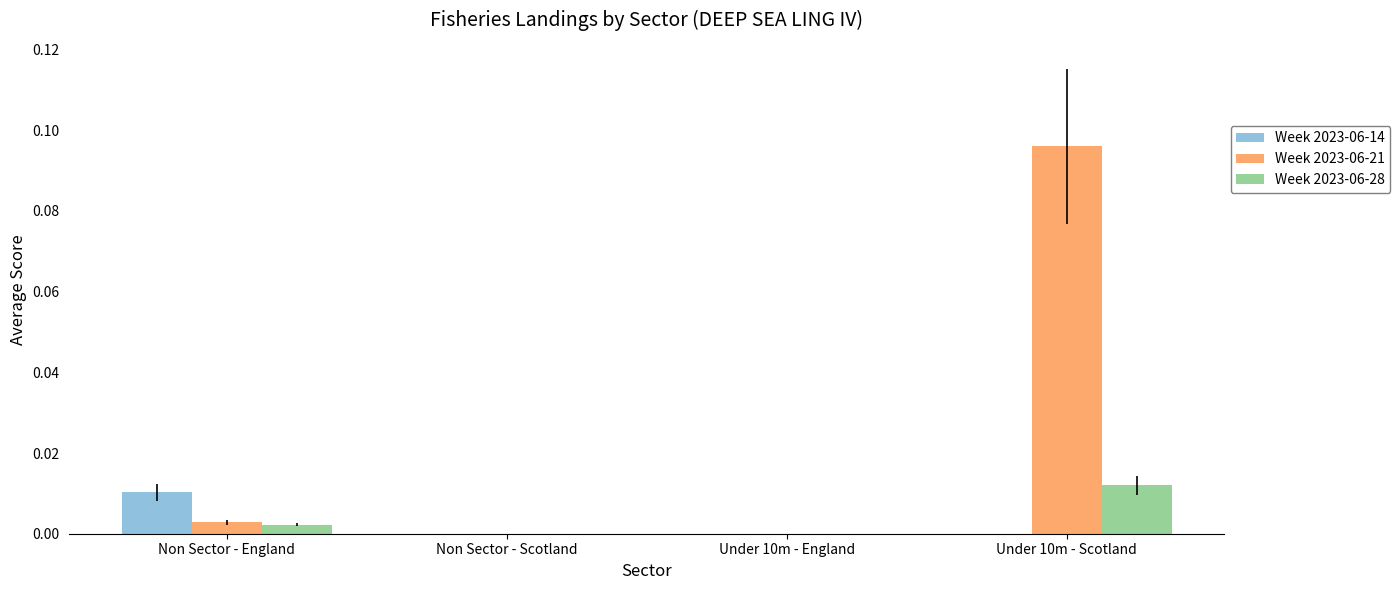

Which series has the largest total across all categories?

Week 2023-06-21